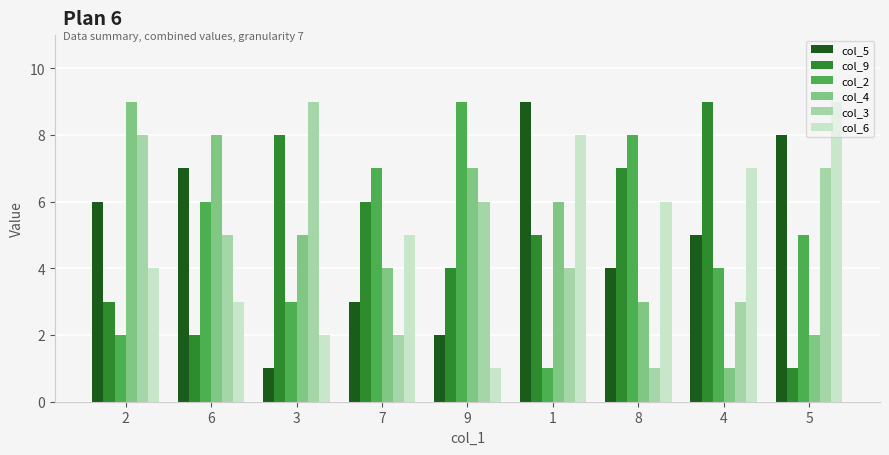

Is the value of col_4 at 7 greater than the value of col_2 at 9?

No